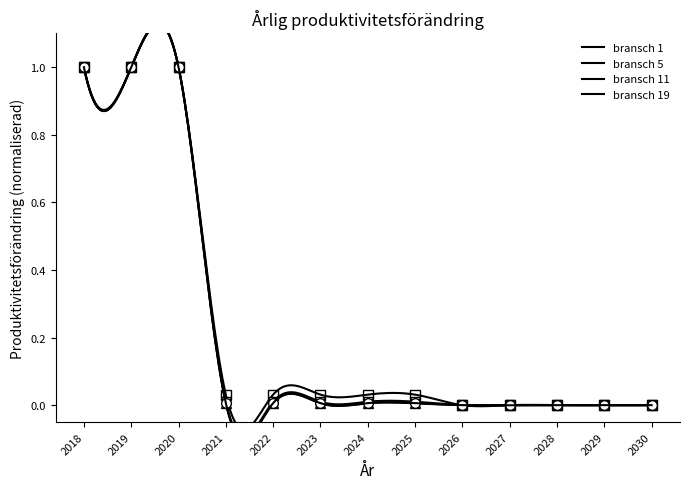

What is the maximum value shown in the chart?

1.0